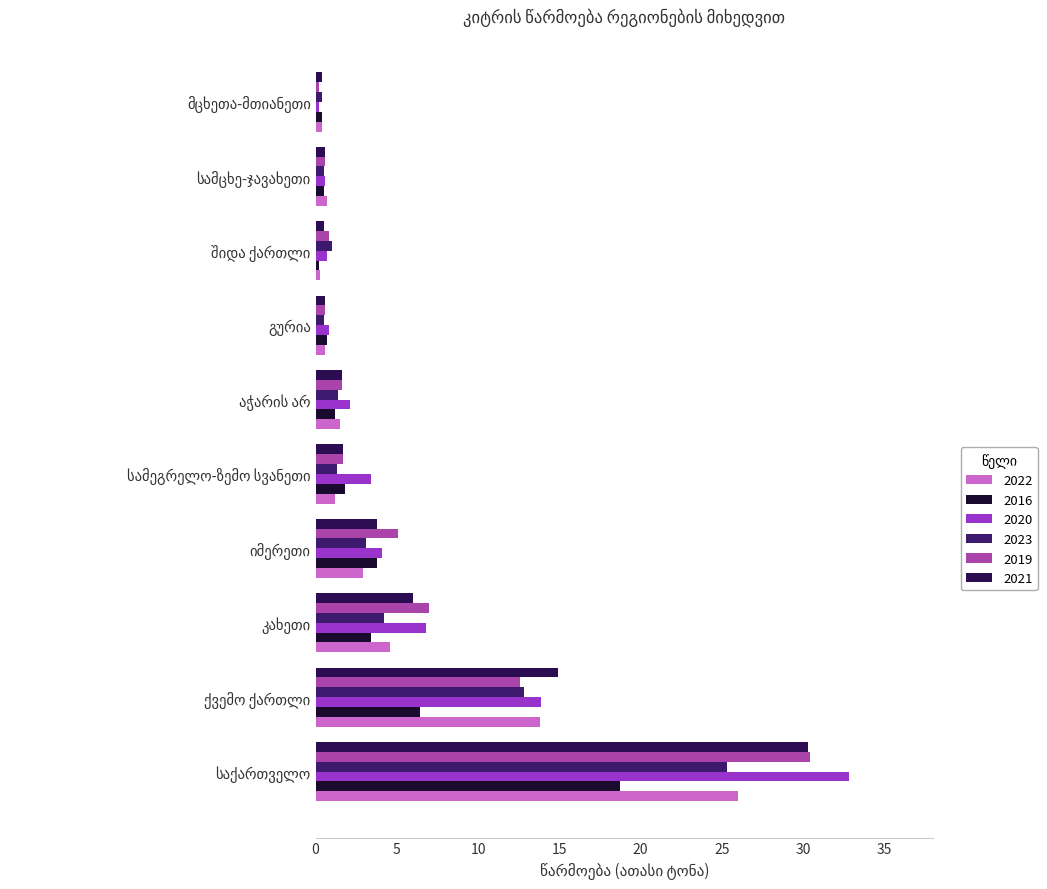

Which has a higher value, ქვემო ქართლი or გურია?

ქვემო ქართლი